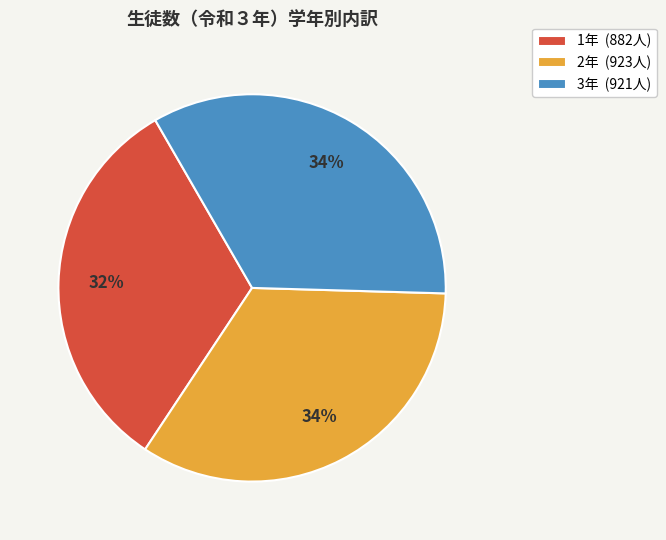

Is there a majority slice in this chart?

No